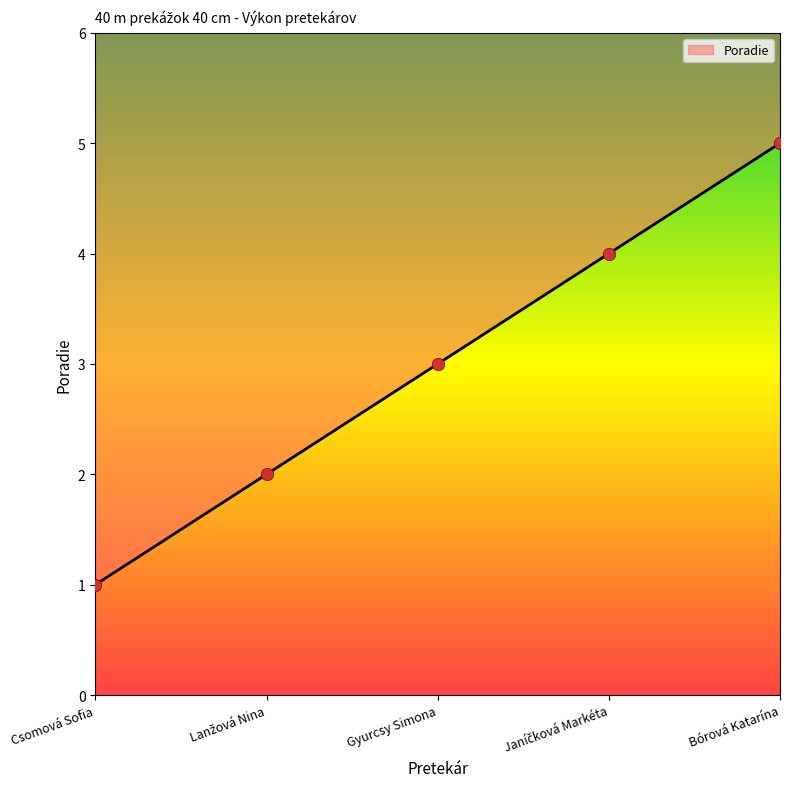

Approximately how many times larger is the value at Janíčková Markéta compared to Csomová Sofia?

4.0